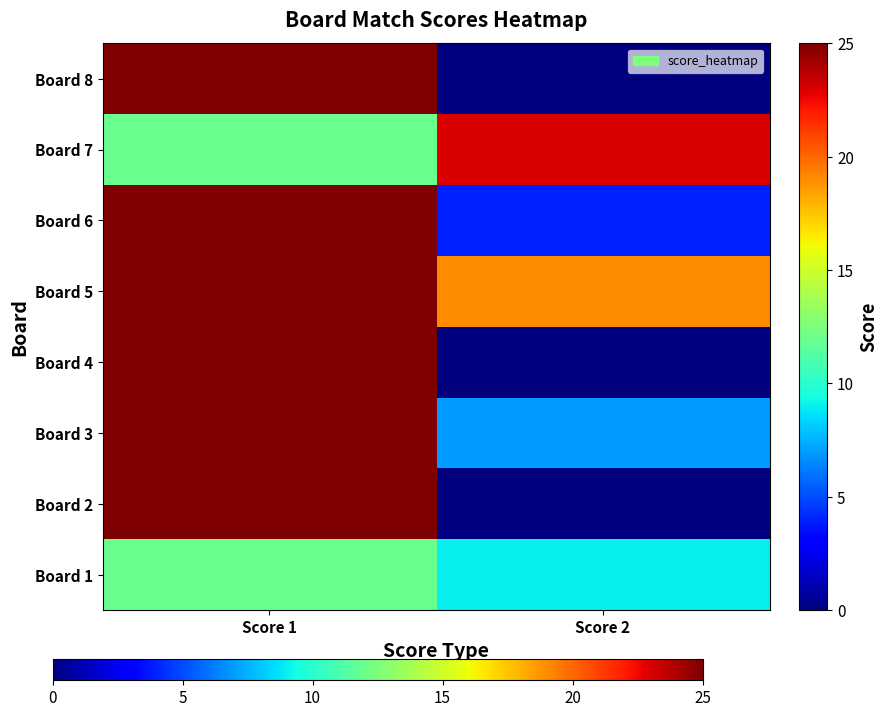

At which category is the sum across all series the highest?

Score 1